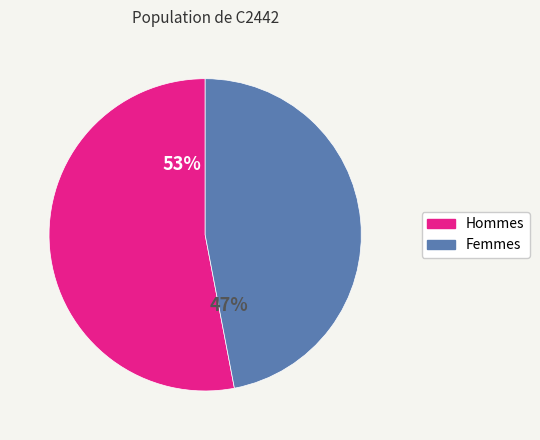

Count the number of slices in the pie.

2